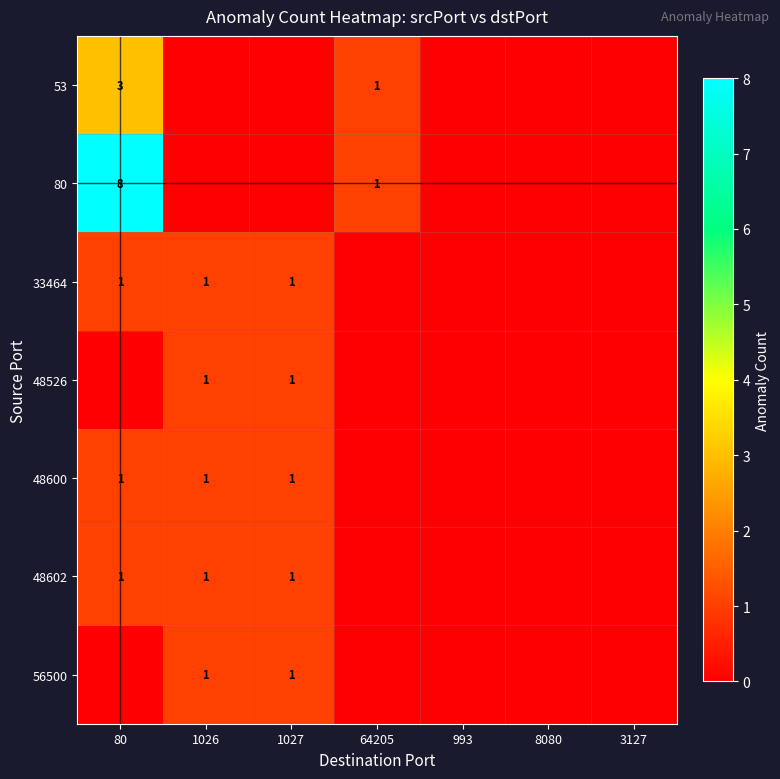

The value of 80 at 80 is 8. True or false?

True